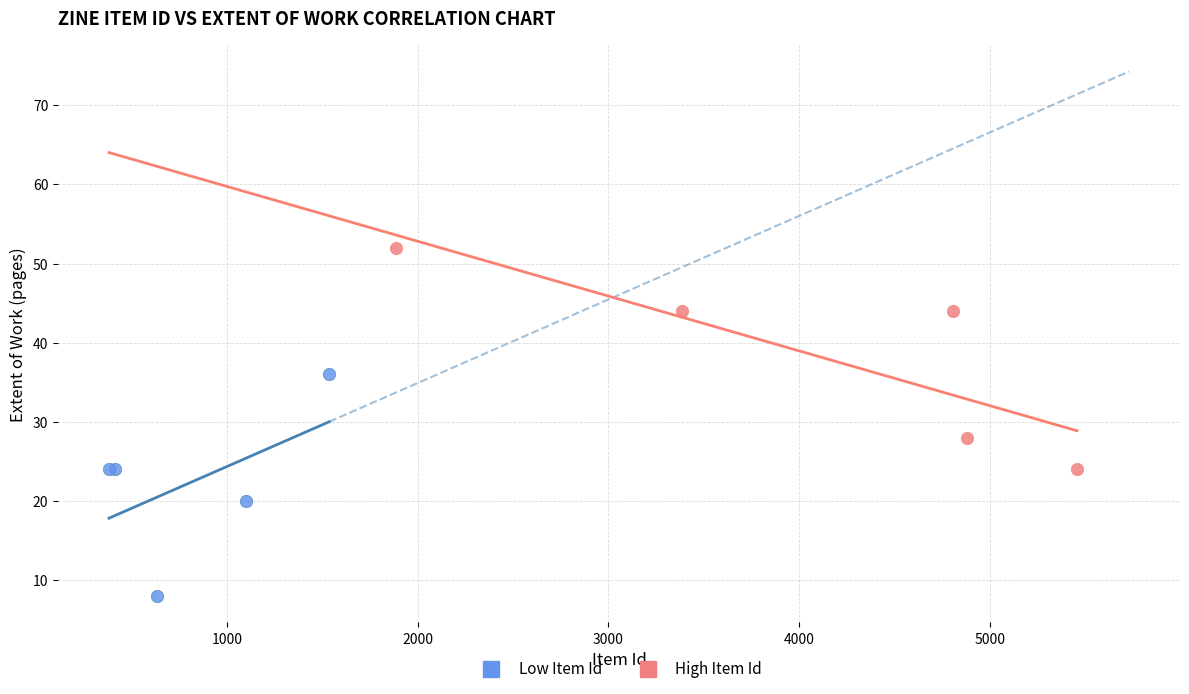

What are all the series names shown in the legend?

Low Item Id, High Item Id